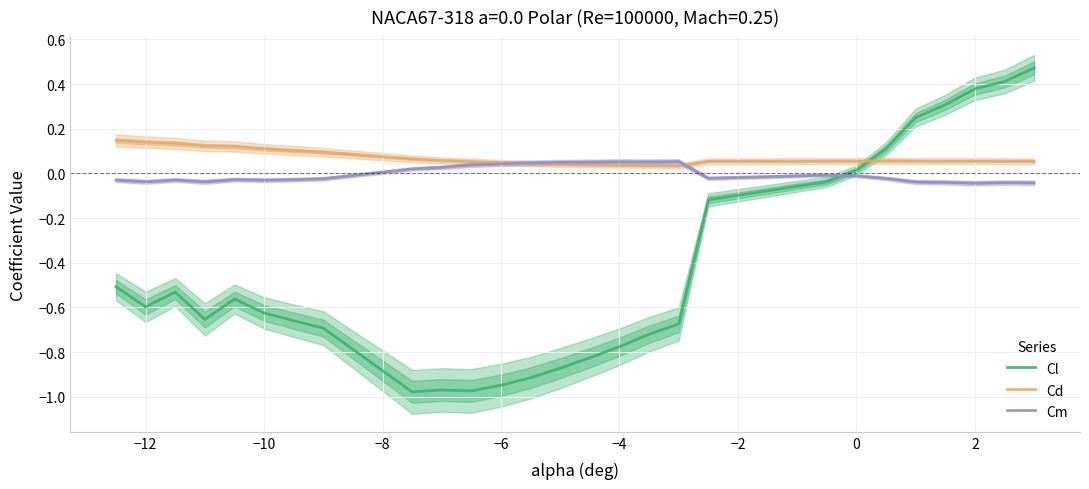

True or false: Cl and Cd cross at least once.

True